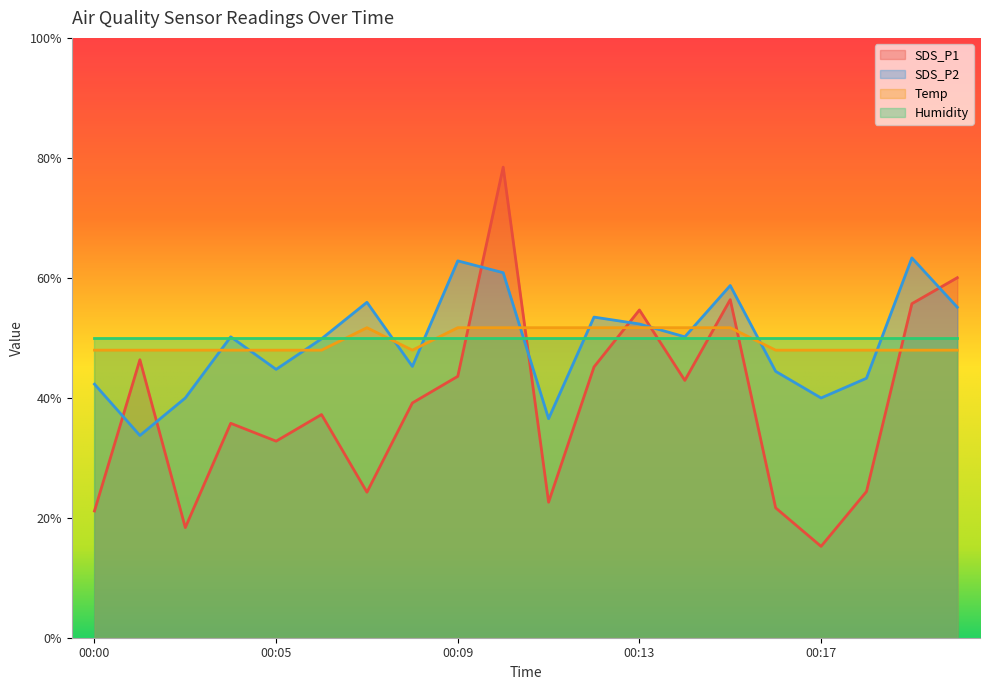

True or false: SDS_P2 and SDS_P1 cross at least once.

True